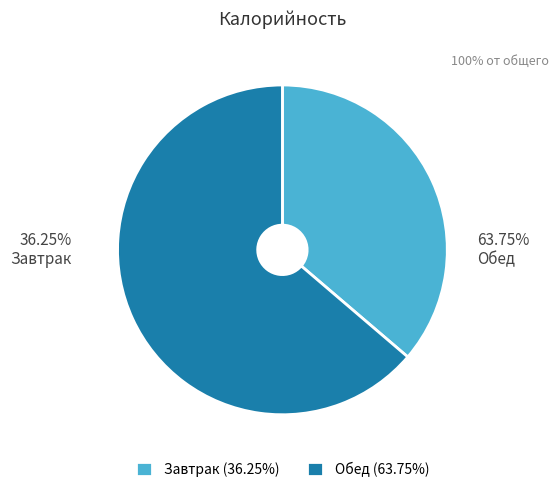

Rank the categories by value from highest to lowest.

Обед, Завтрак